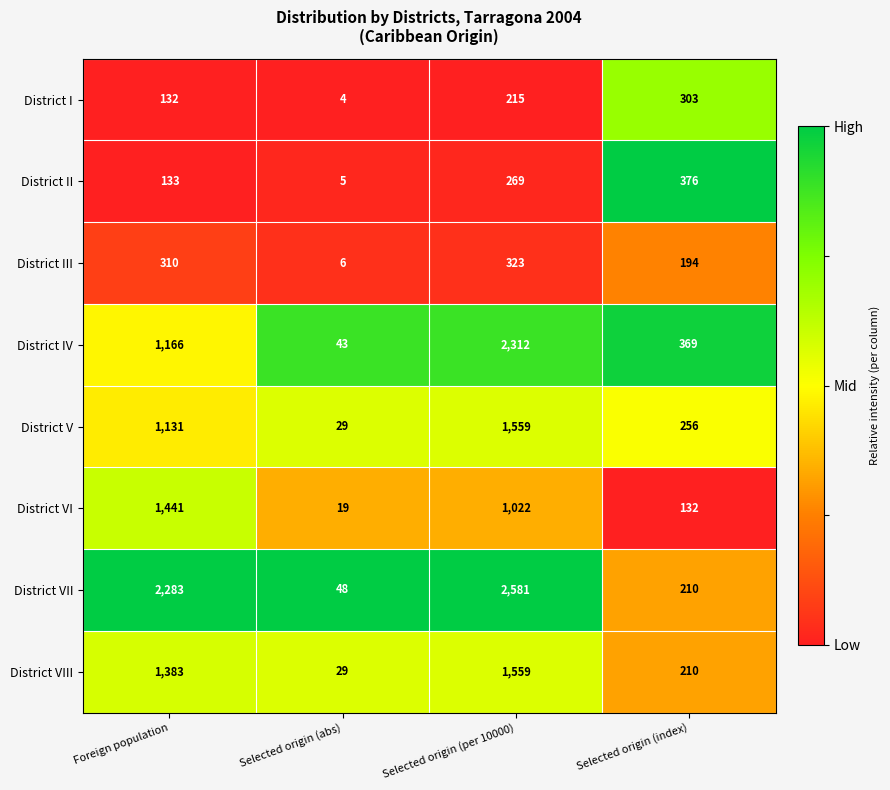

Between Selected origin (abs) and Selected origin (per 10000), which series saw the biggest shift?

District VII